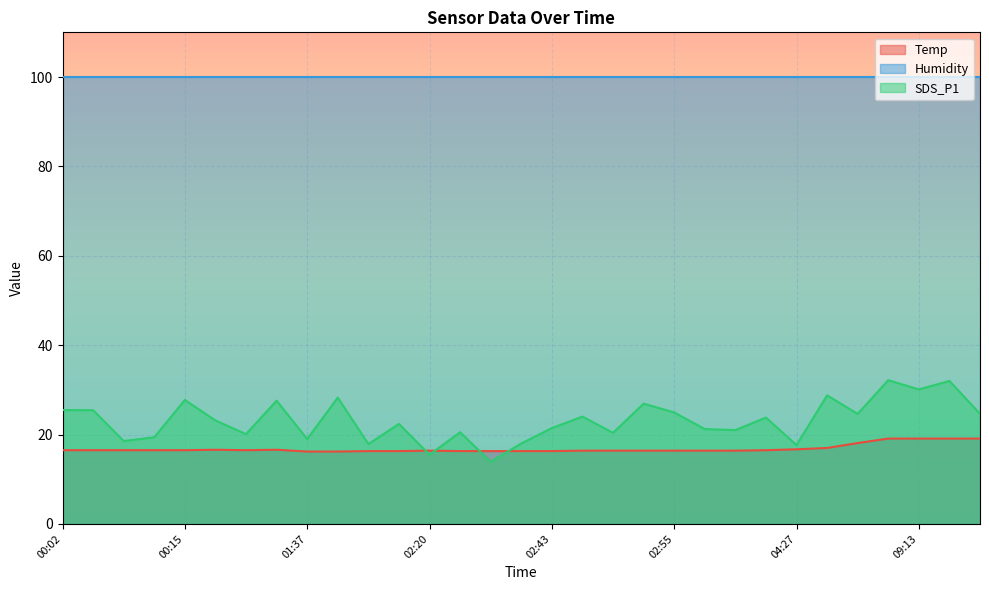

Is the value of Temp at 02:20 greater than the value of SDS_P1 at 03:13?

No